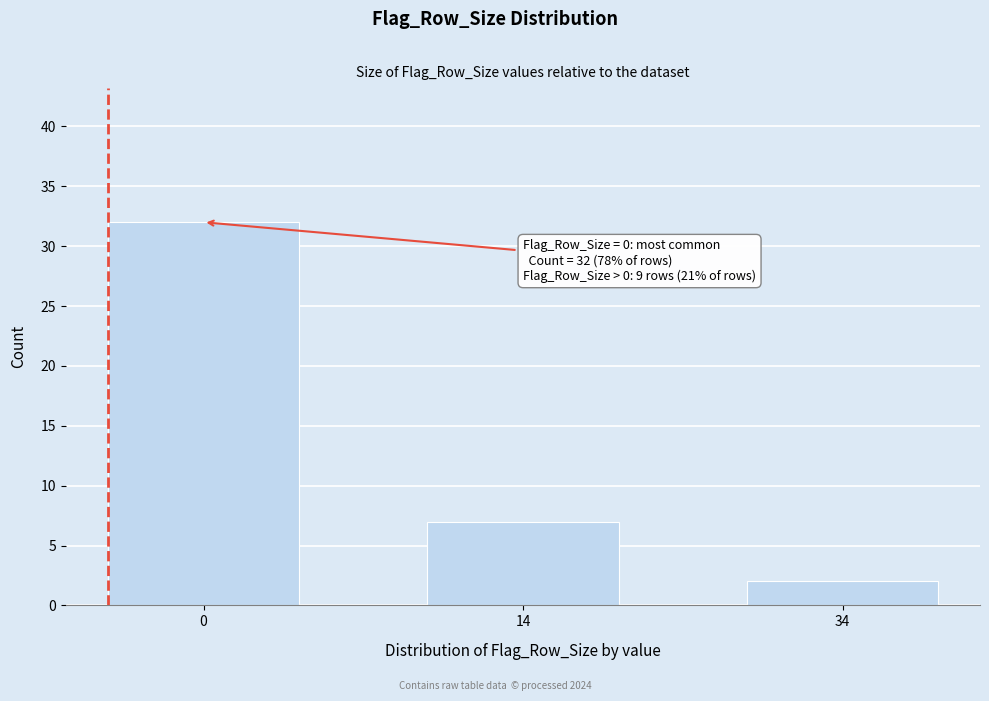

Reading left to right, extract all data points from this chart.

0=32	14=7	34=2